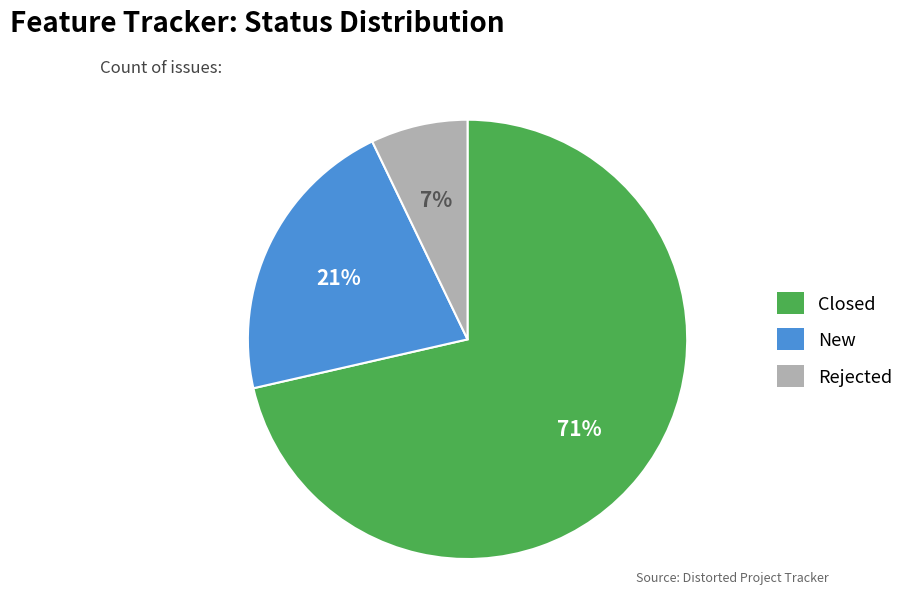

Do Closed and New together represent more than half of the pie?

Yes